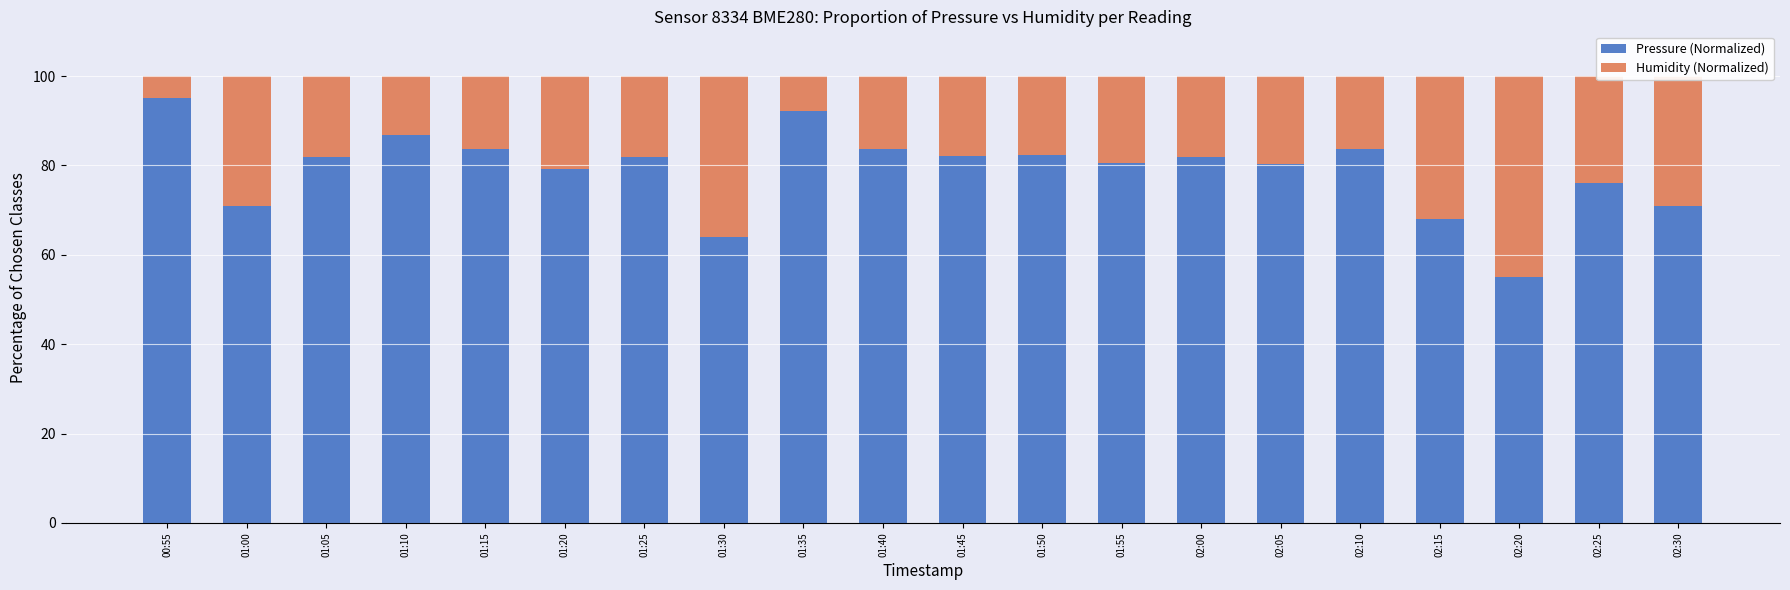

What is the total value across all series at 01:40?

100.0